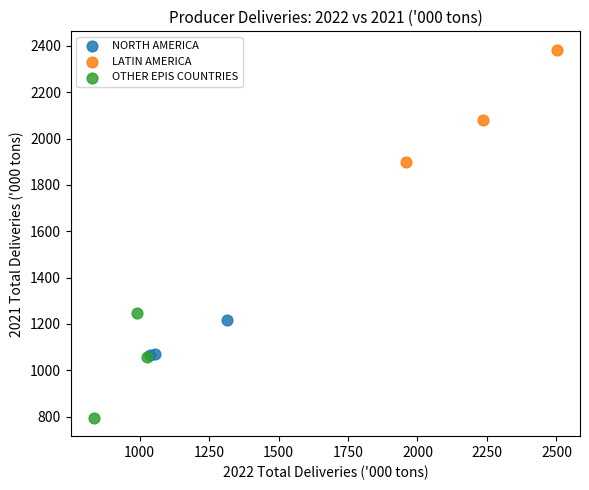

Which series contains the highest Y value?

LATIN AMERICA